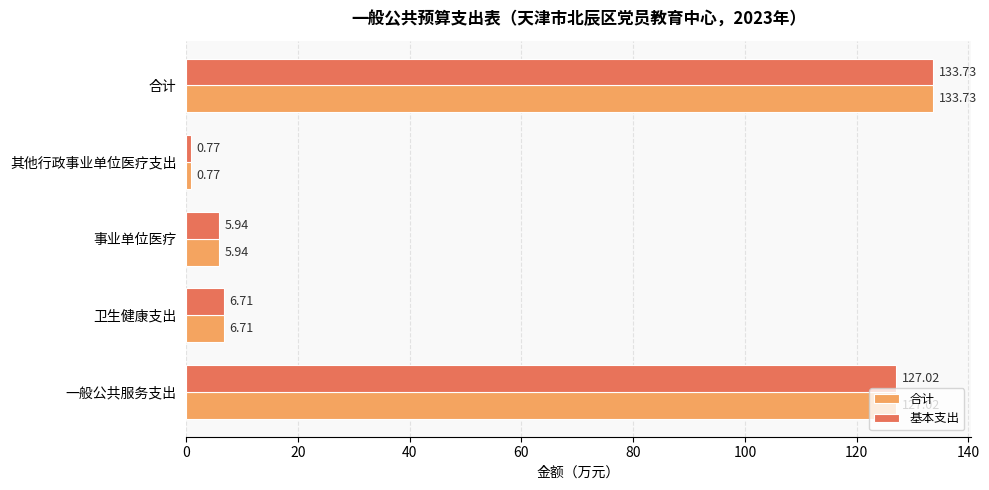

How many data points in 基本支出 are less than 6?

2